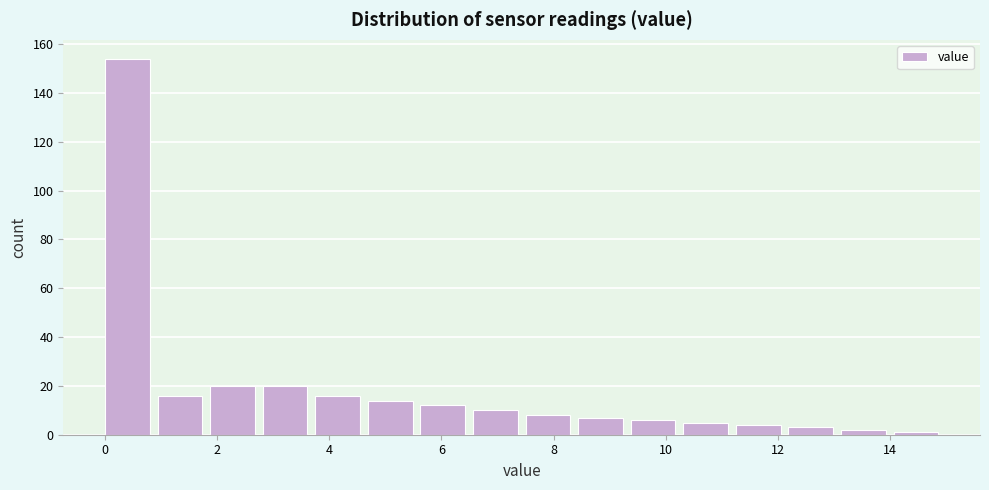

Reading left to right, list every bar in this chart as the range it spans on the x-axis followed by its height. Neither the bar edges nor the heights are printed on the chart, so give them approximately, as read against the axes.

0.0 to 1.0: 154
1.0 to 1.8: 16
1.8 to 2.8: 20
2.8 to 3.8: 20
3.8 to 4.6: 16
4.6 to 5.6: 14
5.6 to 6.6: 12
6.6 to 7.6: 10
7.6 to 8.4: 8
8.4 to 9.4: 8
9.4 to 10.4: 6
10.4 to 11.2: 6
11.2 to 12.2: 4
12.2 to 13.2: 4
13.2 to 14.0: 2
14.0 to 15.0: under 2